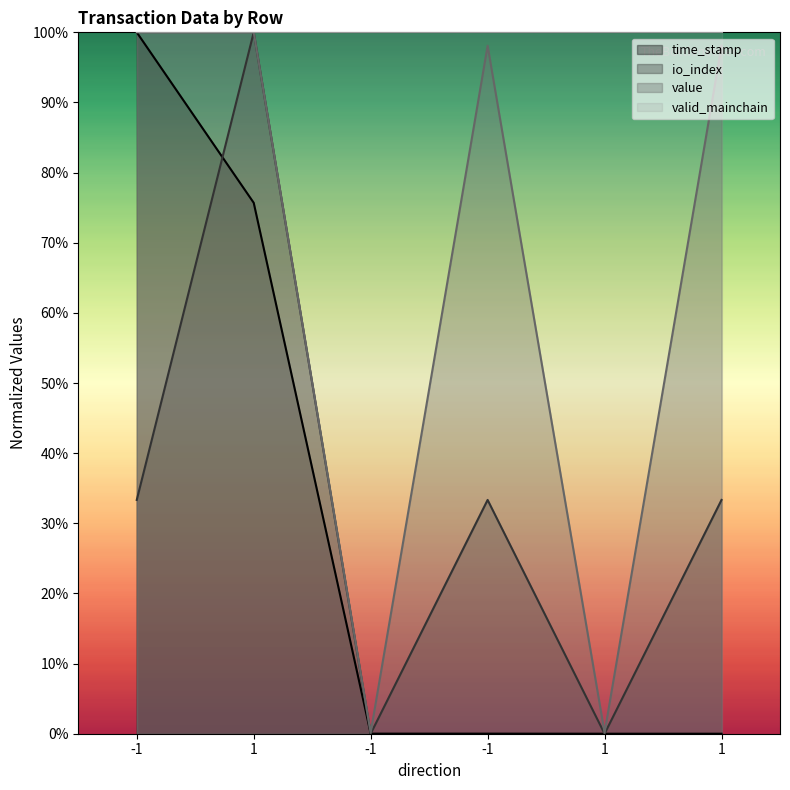

What is the total value across all series at 1?

275.7